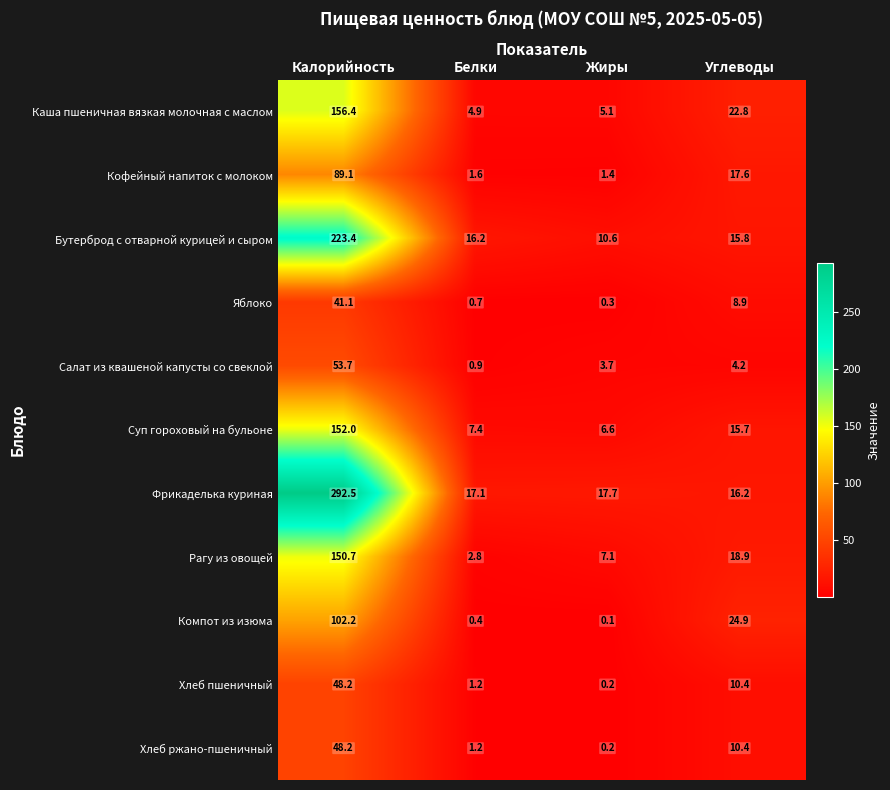

Is it true that Салат из квашеной капусты со свеклой equals 11.8 at Калорийность?

False